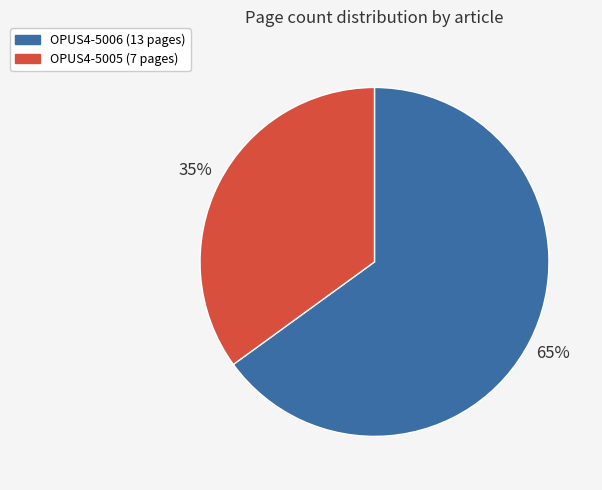

Is it true that OPUS4-5005 is 35% of the pie?

True